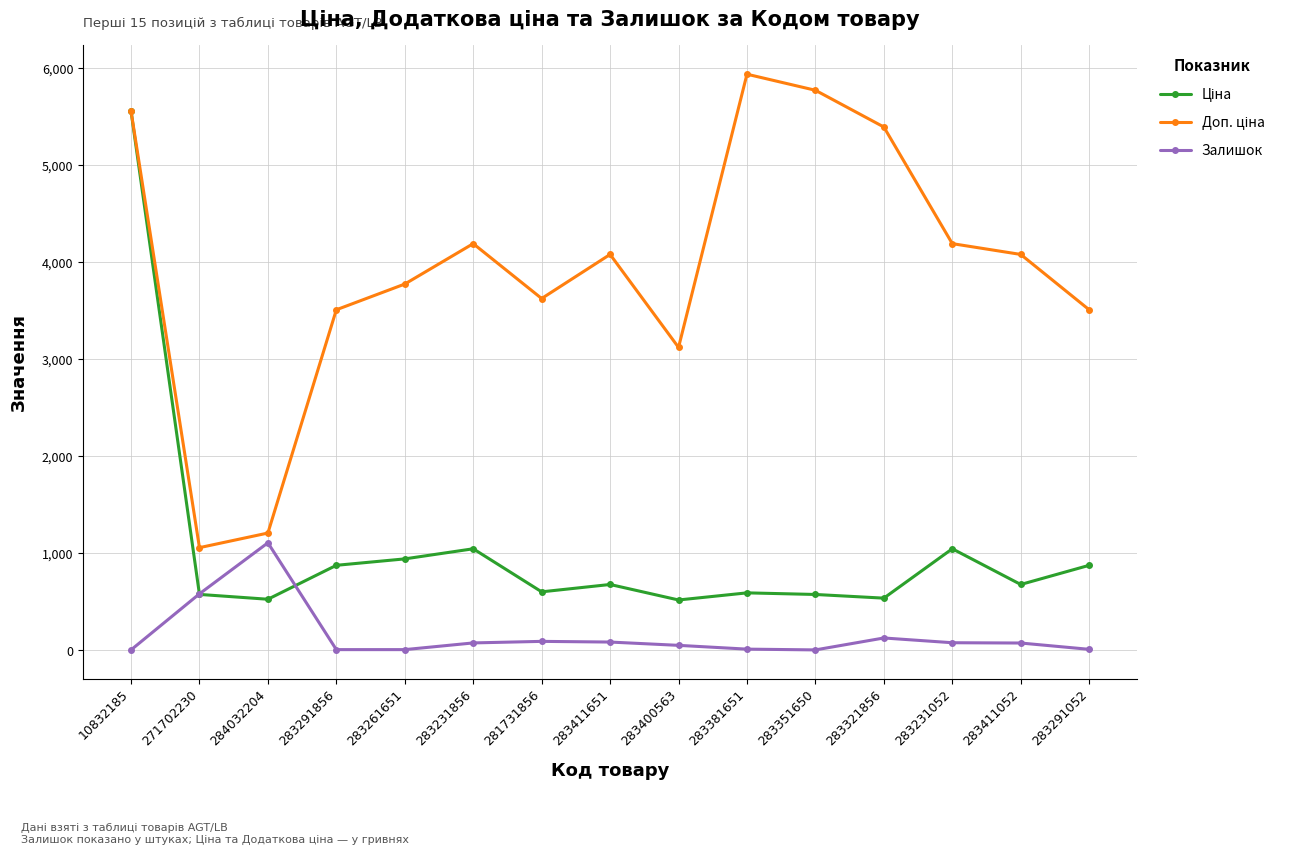

Which category has the highest value across all series?

283381651